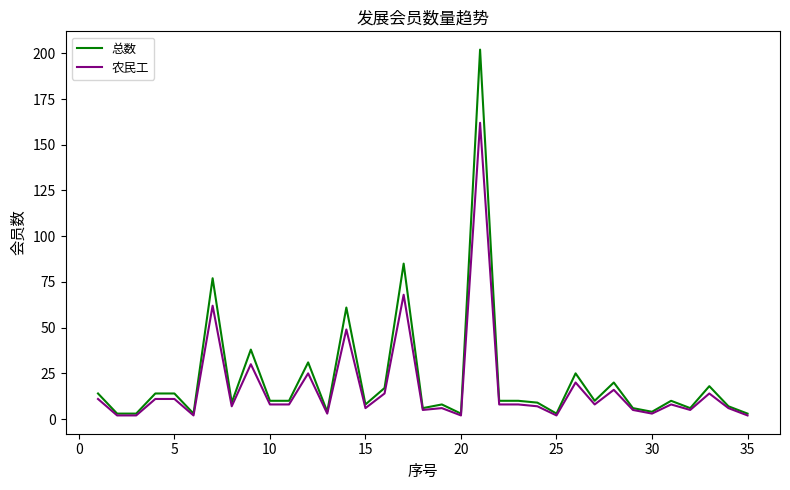

Is this an area chart (filled region under the line)?

No